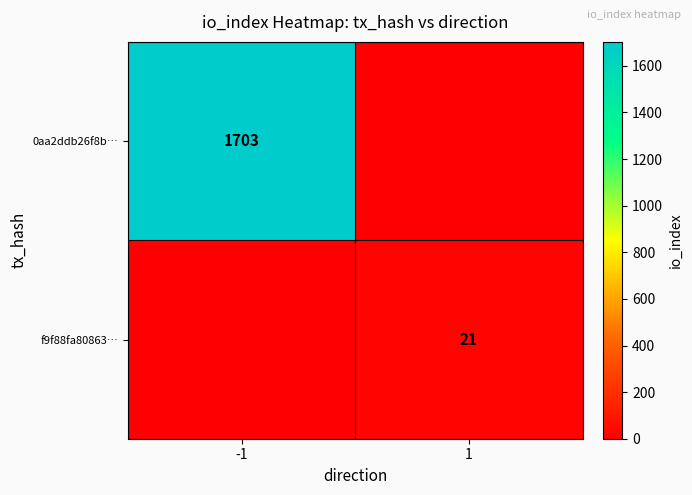

The 0aa2ddb26f8b… series shows 1703 at -1. True or false?

True